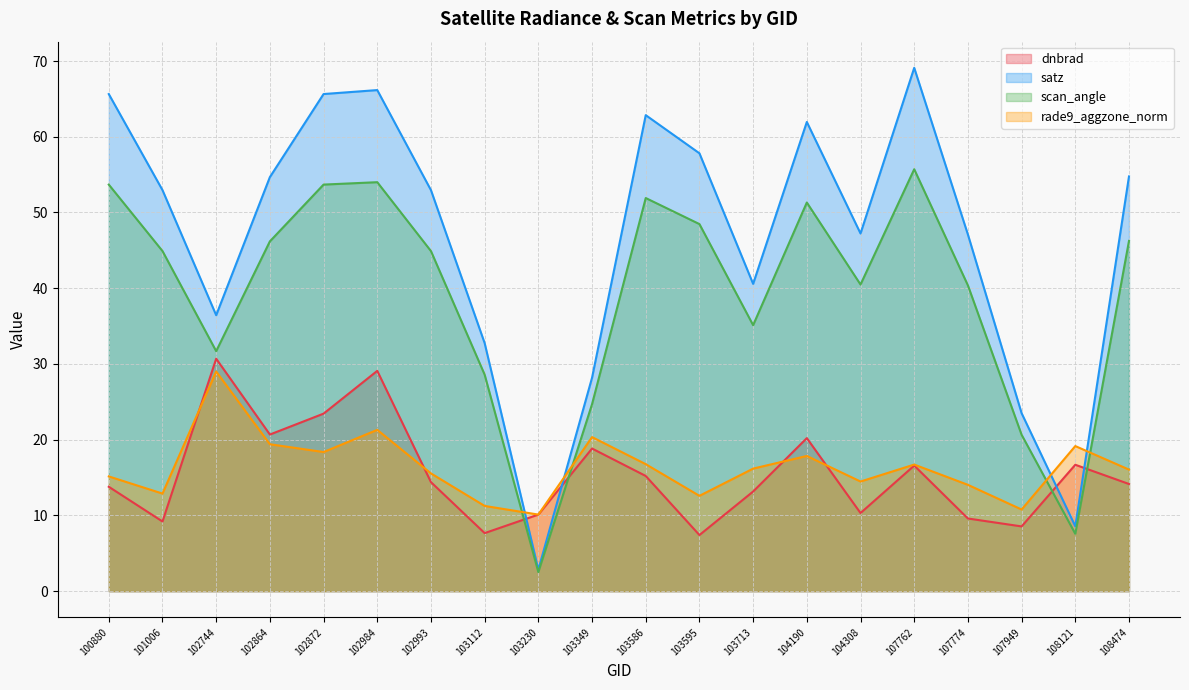

What is the difference between the maximum and second lowest values in the rade9_aggzone_norm series?

18.2